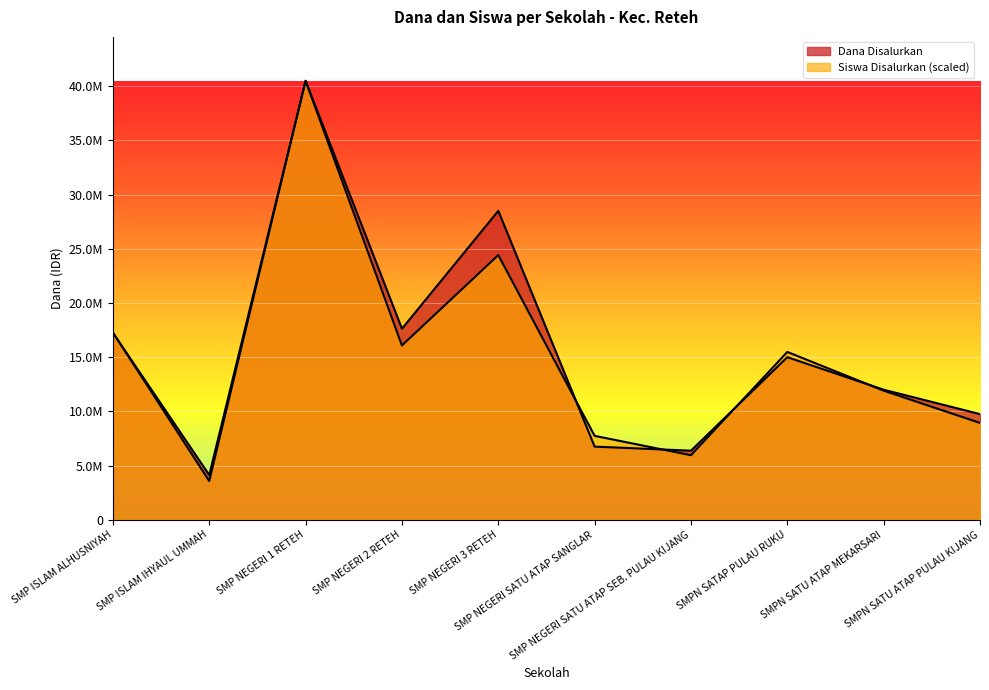

Which series changed the most between SMP NEGERI 1 RETEH and SMP NEGERI 2 RETEH?

Siswa Disalurkan